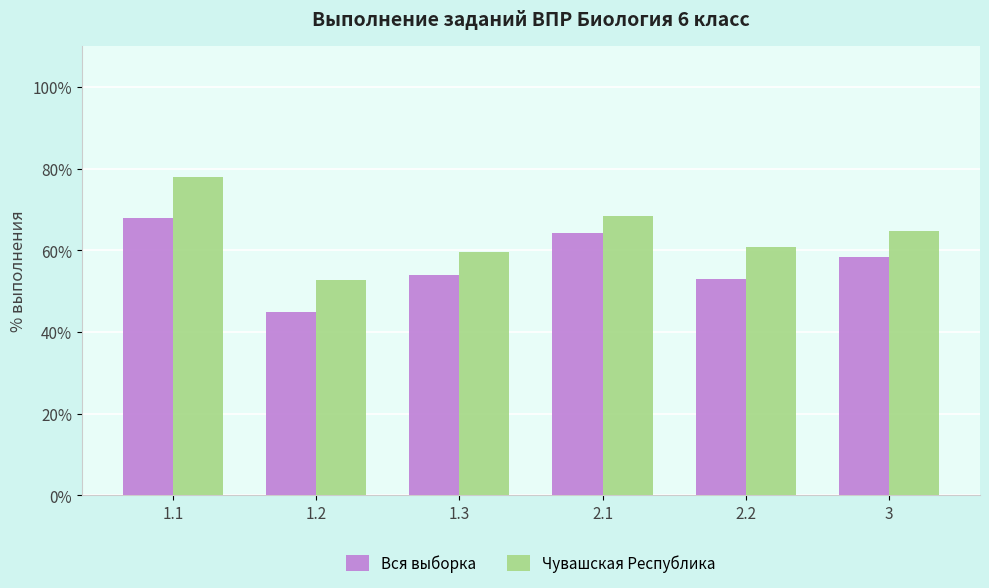

What is the value of the Вся выборка bar at the 5th from the left?

53.0